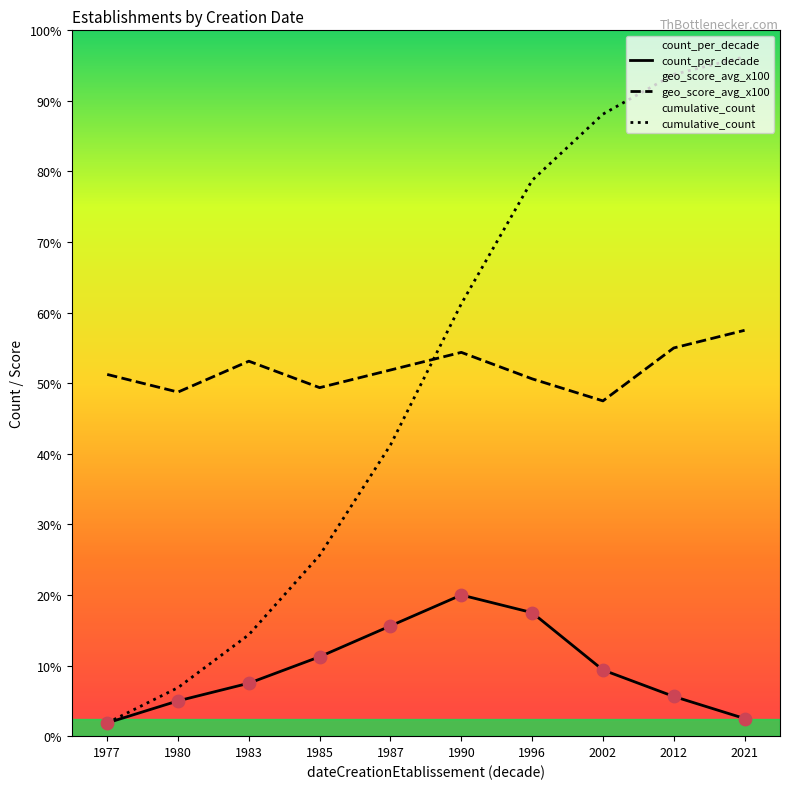

Which series has the widest spread of Y values?

cumulative_count